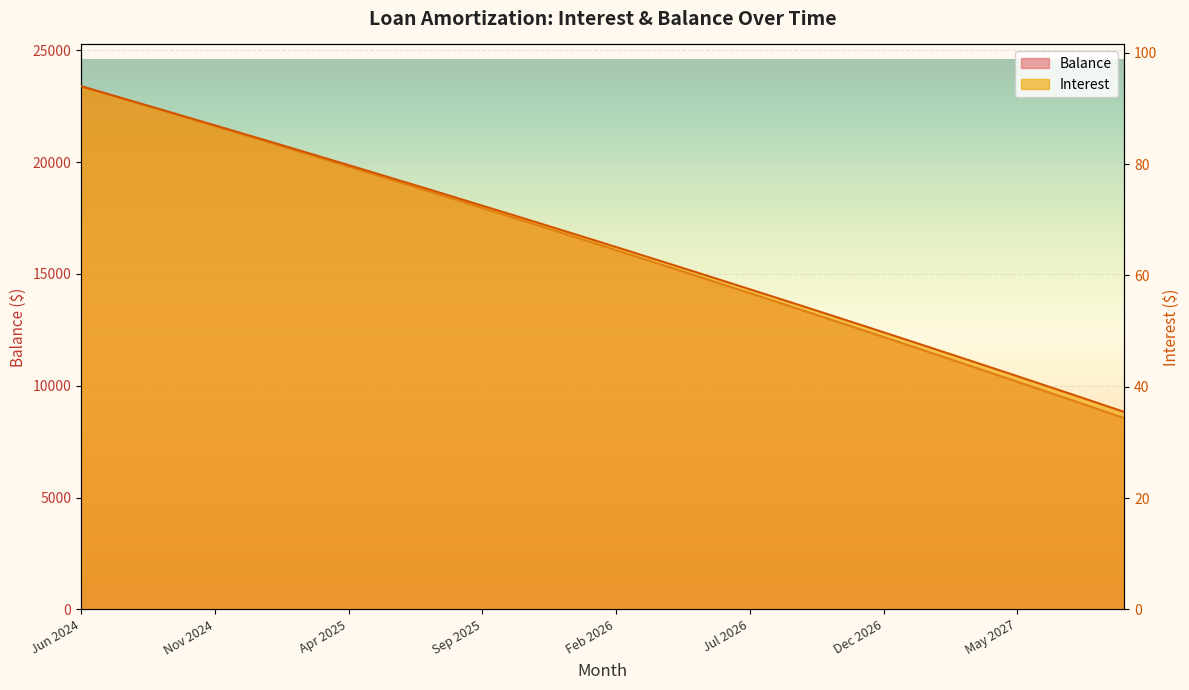

Reading right to left, extract all data points from this chart.

Interest: Sep 2027=35.5	Aug 2027=37.1	Jul 2027=38.7	Jun 2027=40.3	May 2027=41.9	Apr 2027=43.5	Mar 2027=45.0	Feb 2027=46.6	Jan 2027=48.2	Dec 2026=49.8	Nov 2026=51.3	Oct 2026=52.9	Sep 2026=54.4	Aug 2026=56.0	Jul 2026=57.5	Jun 2026=59.0	May 2026=60.5	Apr 2026=62.1	Mar 2026=63.6	Feb 2026=65.1	Jan 2026=66.6	Dec 2025=68.1	Nov 2025=69.6	Oct 2025=71.0	Sep 2025=72.5	Aug 2025=74.0	Jul 2025=75.5	Jun 2025=76.9	May 2025=78.4	Apr 2025=79.8	Mar 2025=81.2	Feb 2025=82.7	Jan 2025=84.1	Dec 2024=85.5	Nov 2024=87.0	Oct 2024=88.4	Sep 2024=89.8	Aug 2024=91.2	Jul 2024=92.6	Jun 2024=94.0
Balance: Sep 2027=8546.0	Aug 2027=8956.0	Jul 2027=9364.0	Jun 2027=9771.0	May 2027=10176.0	Apr 2027=10579.0	Mar 2027=10981.0	Feb 2027=11381.0	Jan 2027=11780.0	Dec 2026=12177.0	Nov 2026=12573.0	Oct 2026=12967.0	Sep 2026=13359.0	Aug 2026=13750.0	Jul 2026=14139.0	Jun 2026=14527.0	May 2026=14913.0	Apr 2026=15298.0	Mar 2026=15681.0	Feb 2026=16063.0	Jan 2026=16443.0	Dec 2025=16822.0	Nov 2025=17199.0	Oct 2025=17575.0	Sep 2025=17949.0	Aug 2025=18322.0	Jul 2025=18693.0	Jun 2025=19063.0	May 2025=19431.0	Apr 2025=19798.0	Mar 2025=20163.0	Feb 2025=20527.0	Jan 2025=20890.0	Dec 2024=21251.0	Nov 2024=21611.0	Oct 2024=21969.0	Sep 2024=22326.0	Aug 2024=22682.0	Jul 2024=23036.0	Jun 2024=23389.0